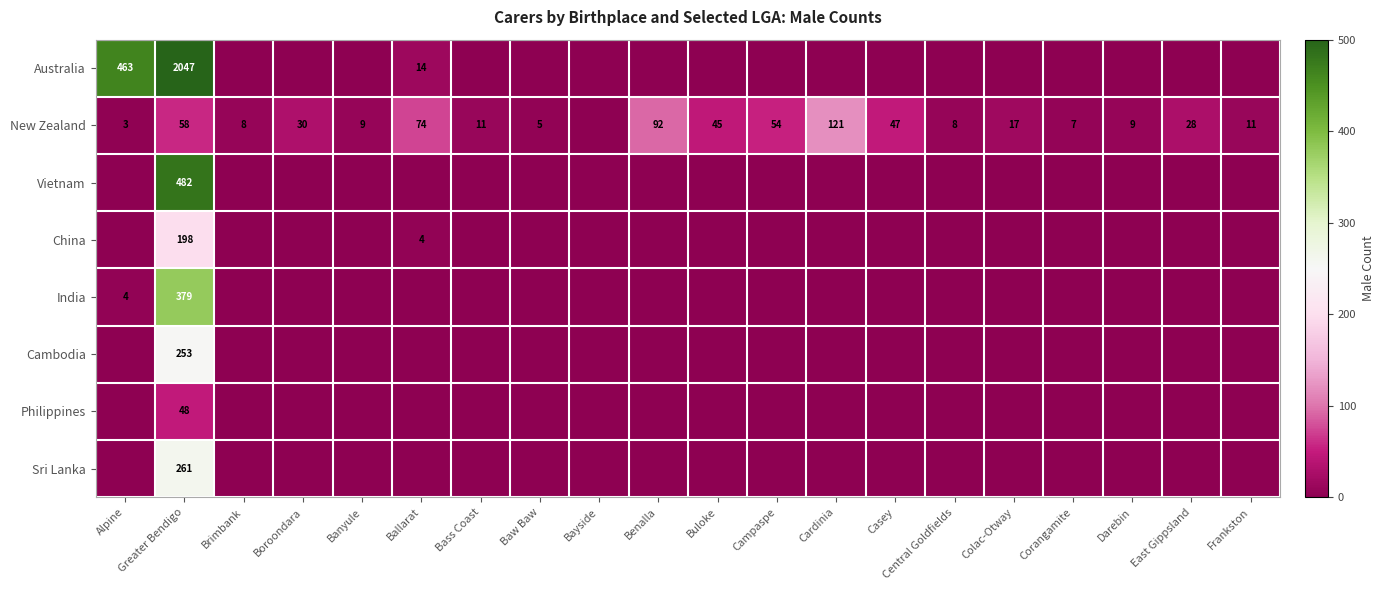

Between Ballarat and Campaspe, which is larger?

Ballarat